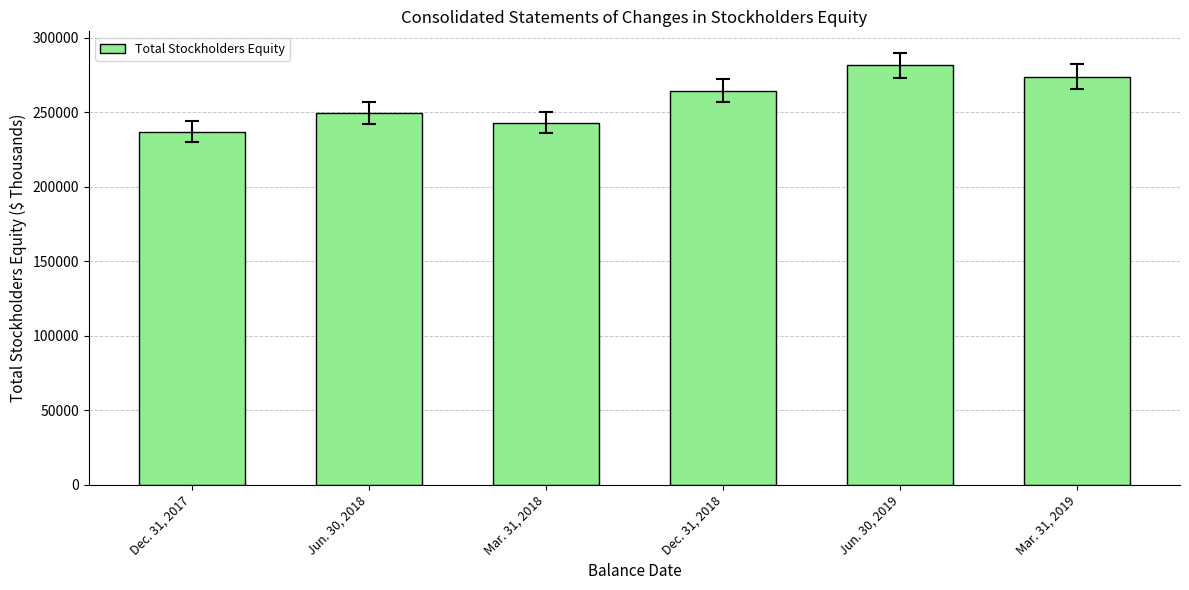

What is the approximate value at Jun. 30, 2018, to the nearest 100?

249600